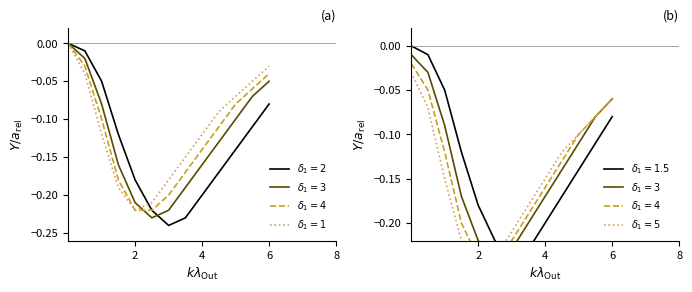

What is the label of the 5th point from the right?

4